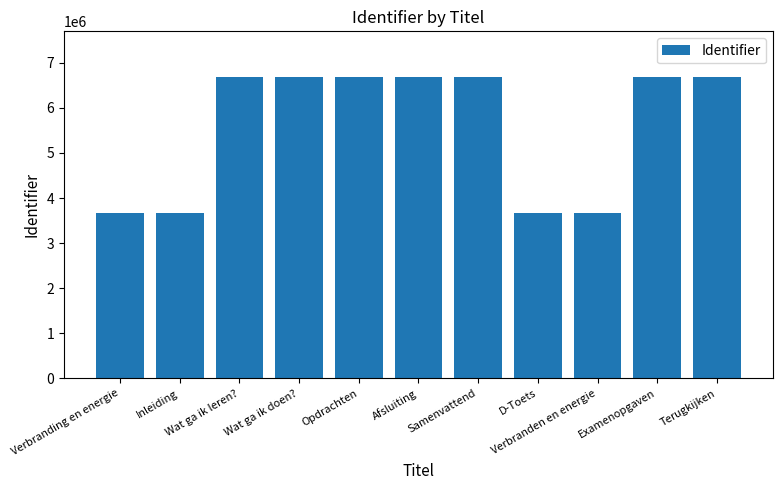

Between D-Toets and Wat ga ik leren?, which is larger?

Wat ga ik leren?